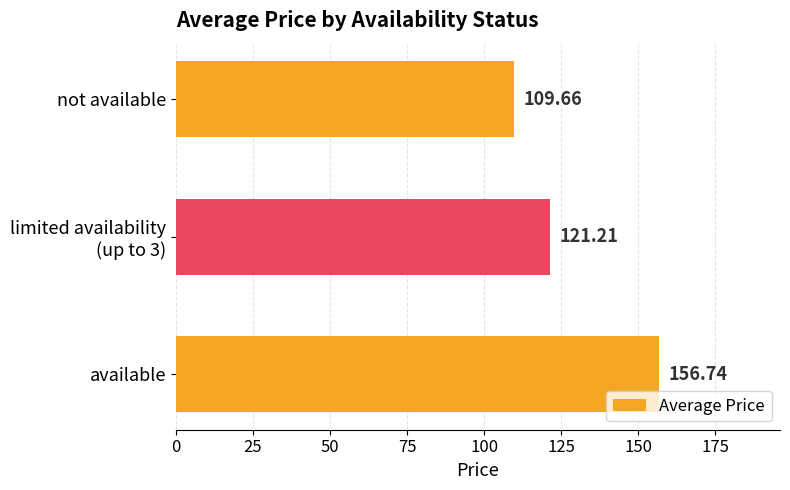

How many categories are shown in the chart?

3